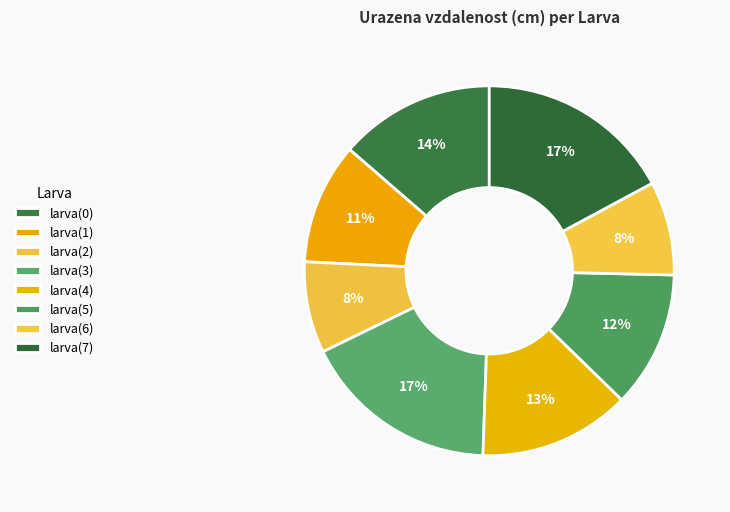

Which has a higher value, larva(3) or larva(2)?

larva(3)